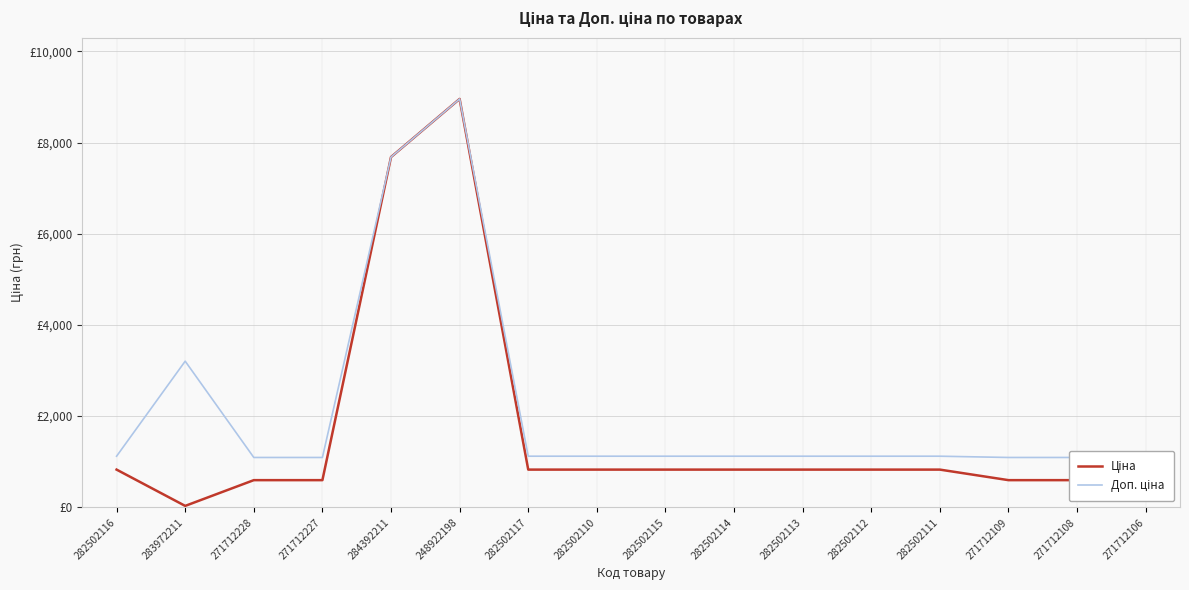

True or false: Ціна has a value of 827.6 at 282502113.

True